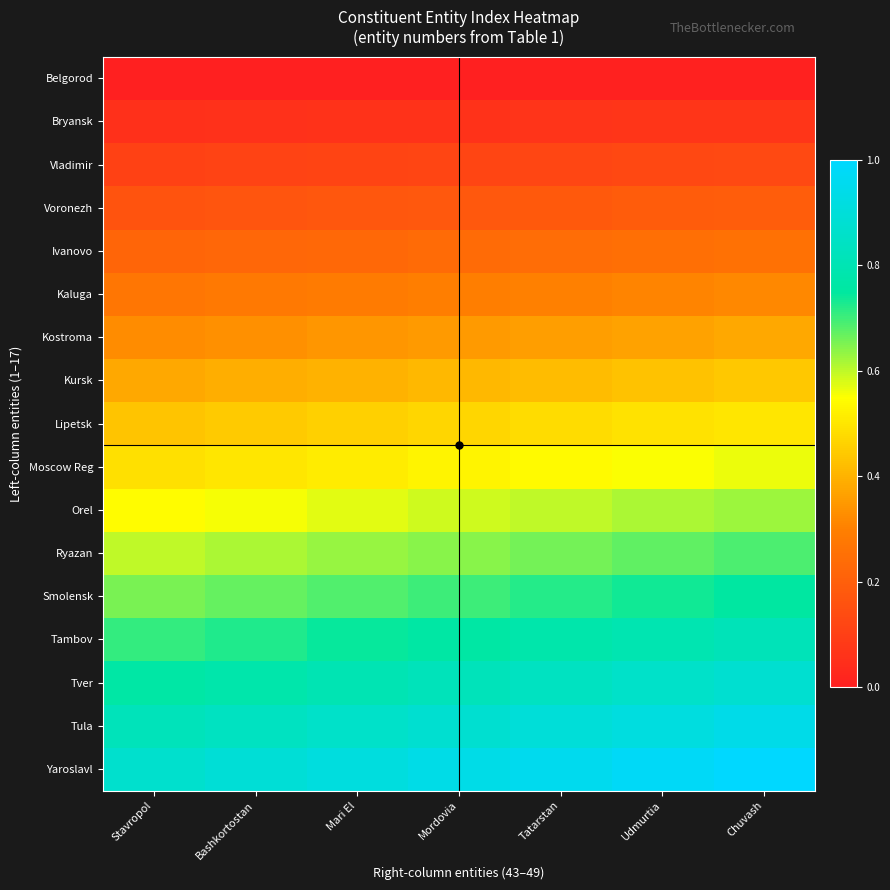

Reading left to right, transcribe all the data shown in this chart.

Belgorod: Stavropol=0.0	Bashkortostan=0.0	Mari El=0.0	Mordovia=0.0	Tatarstan=0.0	Udmurtia=0.0	Chuvash=0.0
Bryansk: Stavropol=0.1	Bashkortostan=0.1	Mari El=0.1	Mordovia=0.1	Tatarstan=0.1	Udmurtia=0.1	Chuvash=0.1
Vladimir: Stavropol=0.1	Bashkortostan=0.1	Mari El=0.1	Mordovia=0.1	Tatarstan=0.1	Udmurtia=0.1	Chuvash=0.1
Voronezh: Stavropol=0.2	Bashkortostan=0.2	Mari El=0.2	Mordovia=0.2	Tatarstan=0.2	Udmurtia=0.2	Chuvash=0.2
Ivanovo: Stavropol=0.2	Bashkortostan=0.2	Mari El=0.2	Mordovia=0.2	Tatarstan=0.2	Udmurtia=0.2	Chuvash=0.3
Kaluga: Stavropol=0.3	Bashkortostan=0.3	Mari El=0.3	Mordovia=0.3	Tatarstan=0.3	Udmurtia=0.3	Chuvash=0.3
Kostroma: Stavropol=0.3	Bashkortostan=0.3	Mari El=0.3	Mordovia=0.4	Tatarstan=0.4	Udmurtia=0.4	Chuvash=0.4
Kursk: Stavropol=0.4	Bashkortostan=0.4	Mari El=0.4	Mordovia=0.4	Tatarstan=0.4	Udmurtia=0.4	Chuvash=0.4
Lipetsk: Stavropol=0.4	Bashkortostan=0.4	Mari El=0.5	Mordovia=0.5	Tatarstan=0.5	Udmurtia=0.5	Chuvash=0.5
Moscow Reg: Stavropol=0.5	Bashkortostan=0.5	Mari El=0.5	Mordovia=0.5	Tatarstan=0.5	Udmurtia=0.6	Chuvash=0.6
Orel: Stavropol=0.5	Bashkortostan=0.6	Mari El=0.6	Mordovia=0.6	Tatarstan=0.6	Udmurtia=0.6	Chuvash=0.6
Ryazan: Stavropol=0.6	Bashkortostan=0.6	Mari El=0.6	Mordovia=0.6	Tatarstan=0.7	Udmurtia=0.7	Chuvash=0.7
Smolensk: Stavropol=0.7	Bashkortostan=0.7	Mari El=0.7	Mordovia=0.7	Tatarstan=0.7	Udmurtia=0.7	Chuvash=0.8
Tambov: Stavropol=0.7	Bashkortostan=0.7	Mari El=0.7	Mordovia=0.8	Tatarstan=0.8	Udmurtia=0.8	Chuvash=0.8
Tver: Stavropol=0.8	Bashkortostan=0.8	Mari El=0.8	Mordovia=0.8	Tatarstan=0.8	Udmurtia=0.9	Chuvash=0.9
Tula: Stavropol=0.8	Bashkortostan=0.8	Mari El=0.9	Mordovia=0.9	Tatarstan=0.9	Udmurtia=0.9	Chuvash=0.9
Yaroslavl: Stavropol=0.9	Bashkortostan=0.9	Mari El=0.9	Mordovia=0.9	Tatarstan=1.0	Udmurtia=1.0	Chuvash=1.0